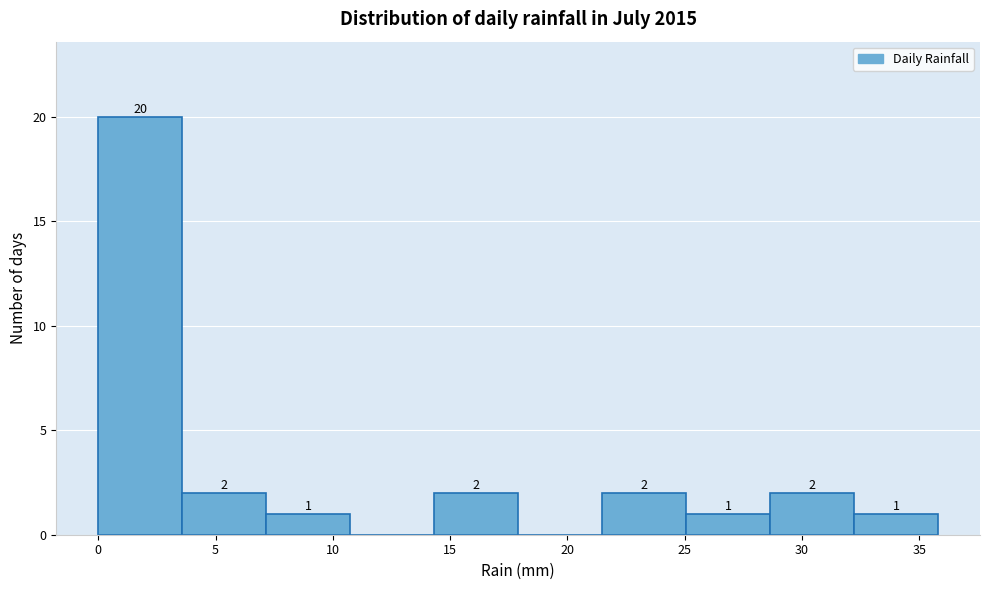

Which range on the x-axis has the tallest bar?

0.0 to 3.5